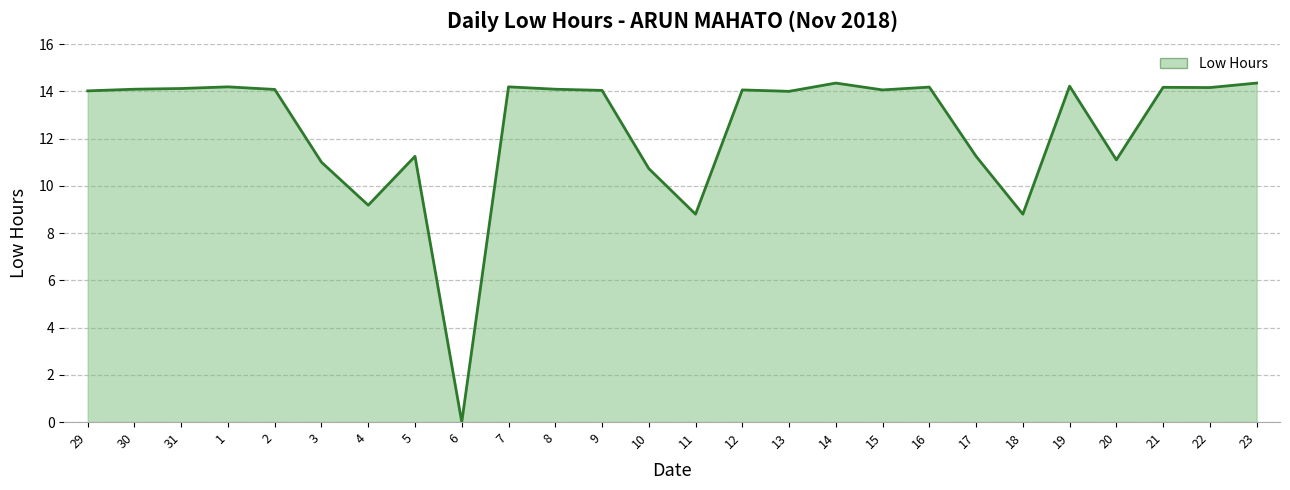

At which label does the data first exceed 14?

29